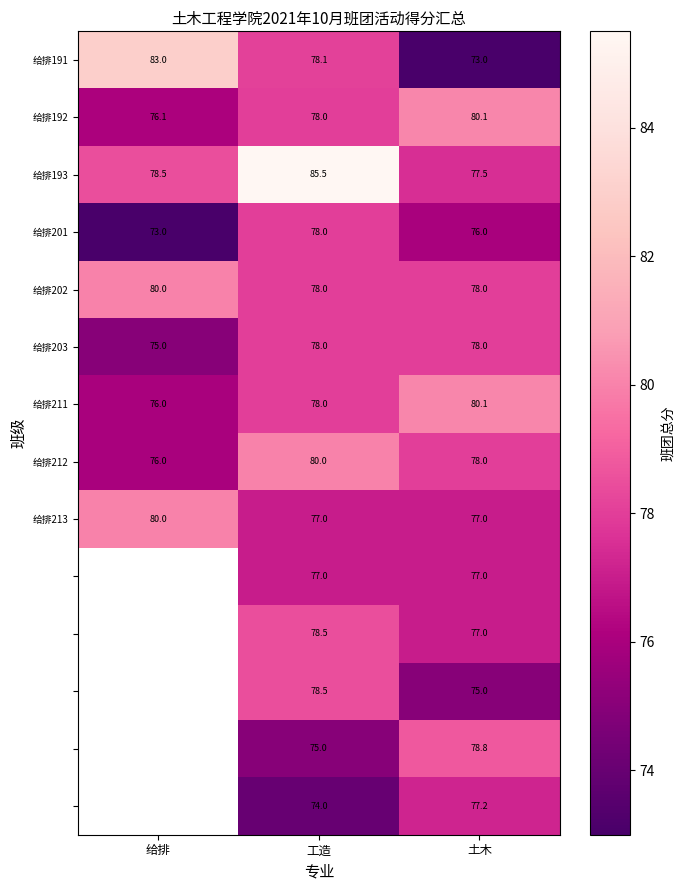

At which category does the chart reach its peak across all series?

工造